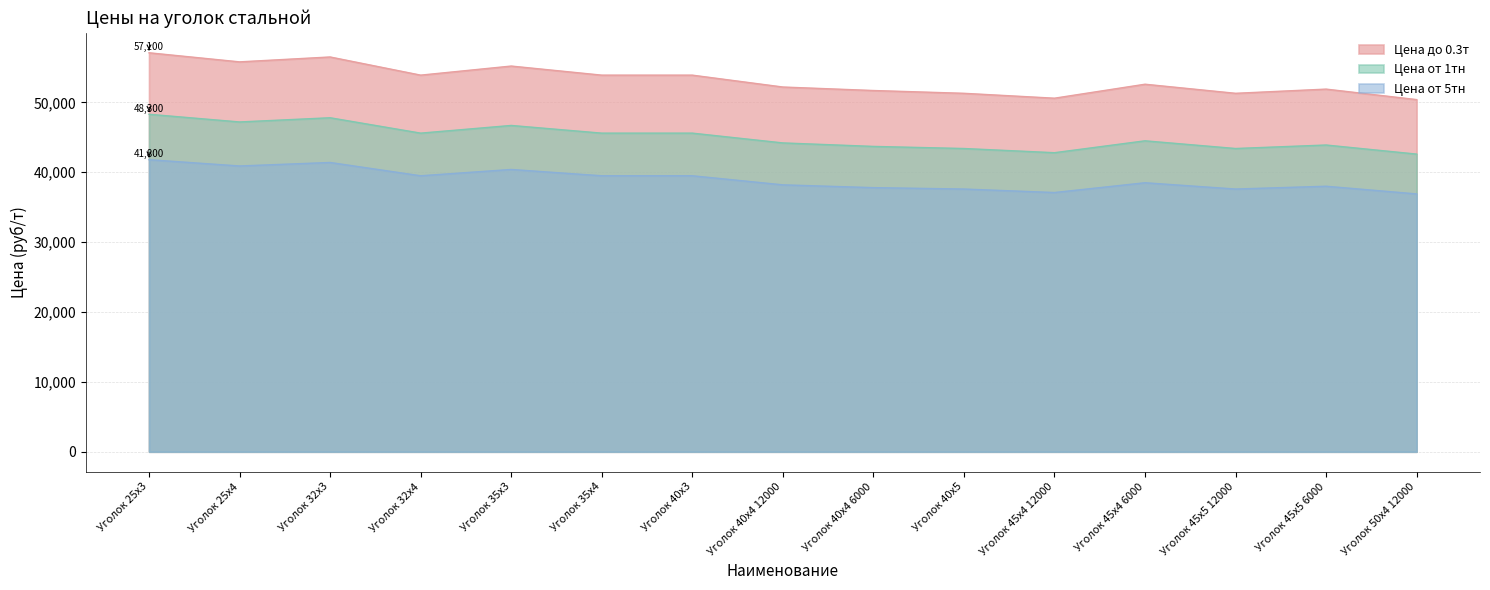

How many interior local peaks does the Цена до 0.3т series have?

4